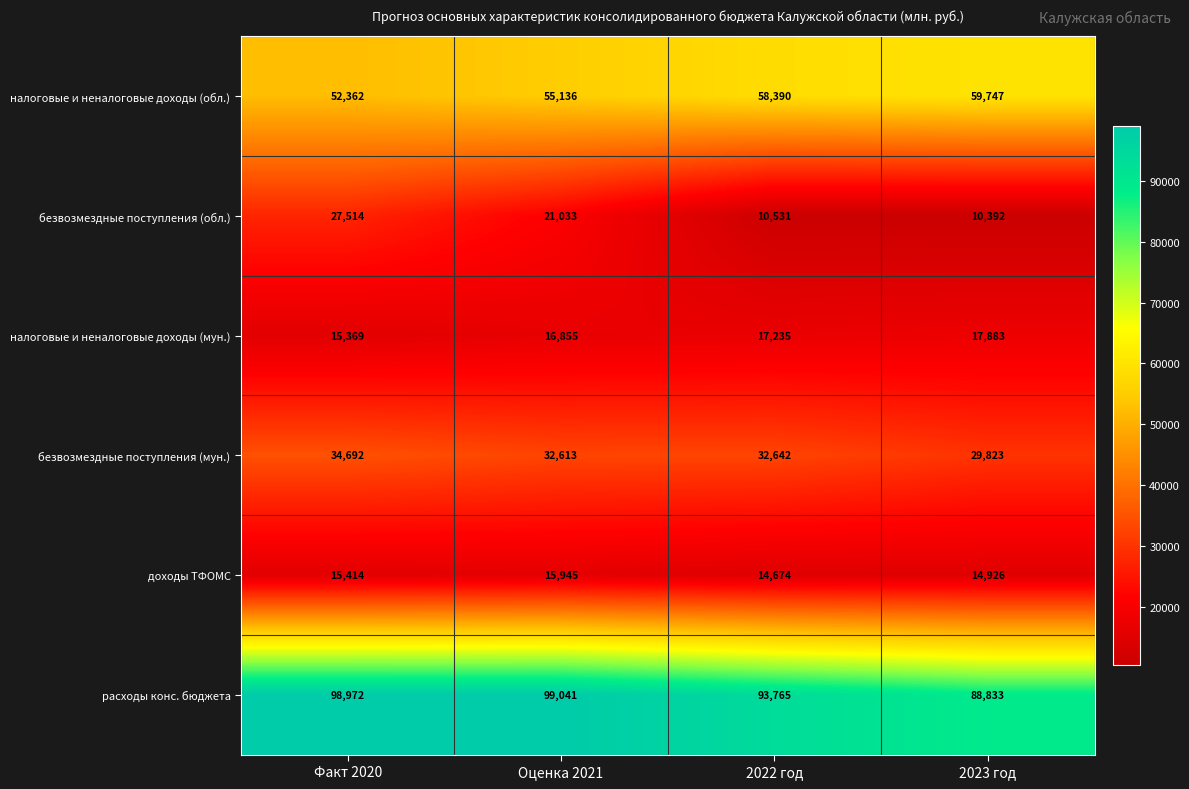

What is the sum of the налоговые и неналоговые доходы (обл.) values at Факт 2020 and 2022 год?

110752